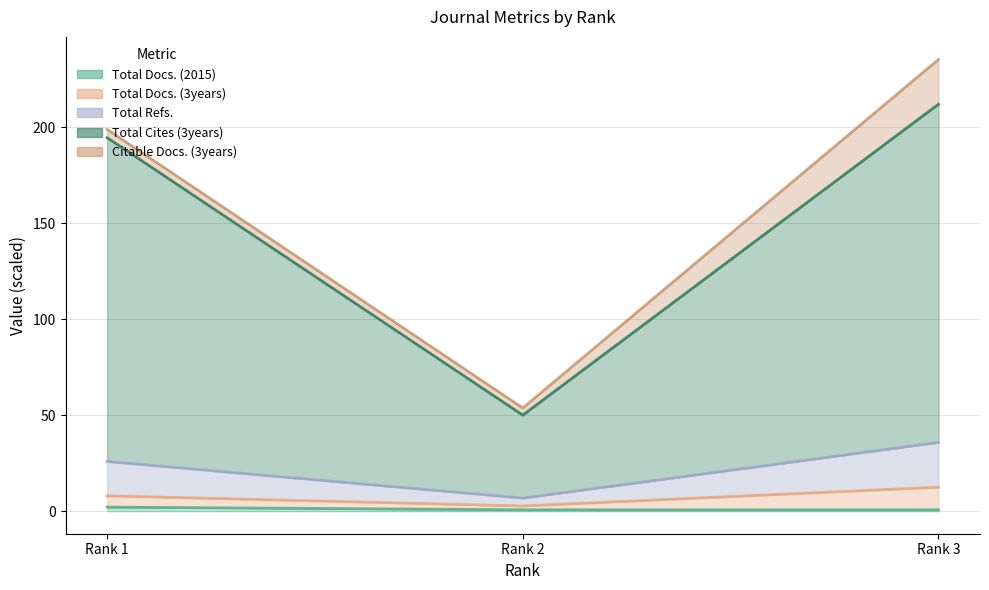

Rank the series by their maximum value, from highest to lowest.

Citable Docs. (3years), Total Cites (3years), Total Refs., Total Docs. (3years), Total Docs. (2015)